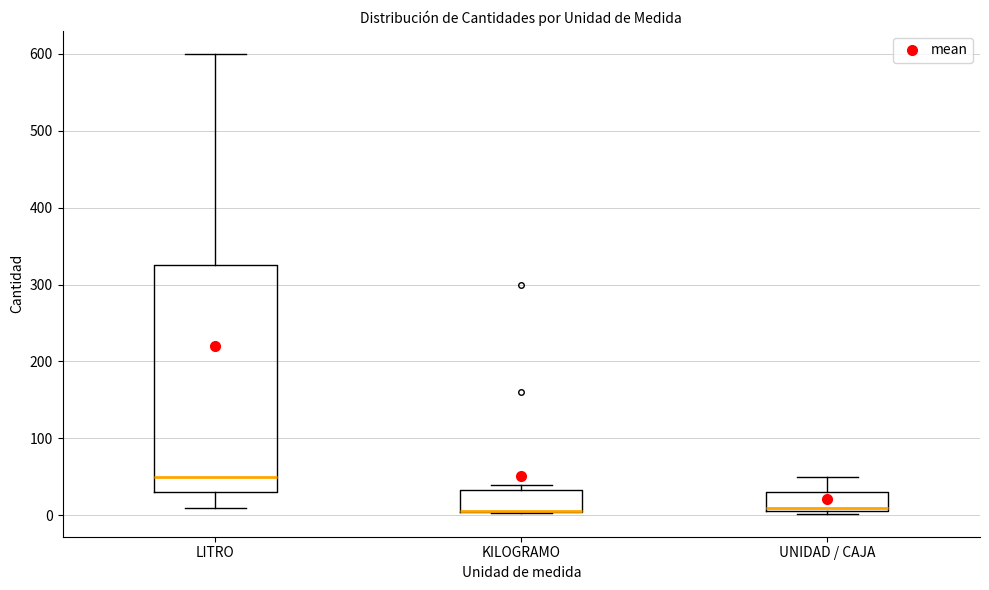

Where does the upper whisker of the box for UNIDAD / CAJA end on the y-axis? The values are not printed on the chart, so give them approximately, as read against the axis.

50